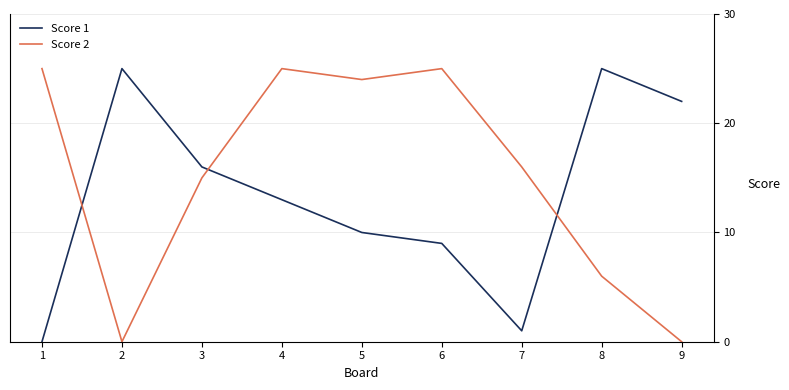

At how many categories does at least one series exceed 8?

9